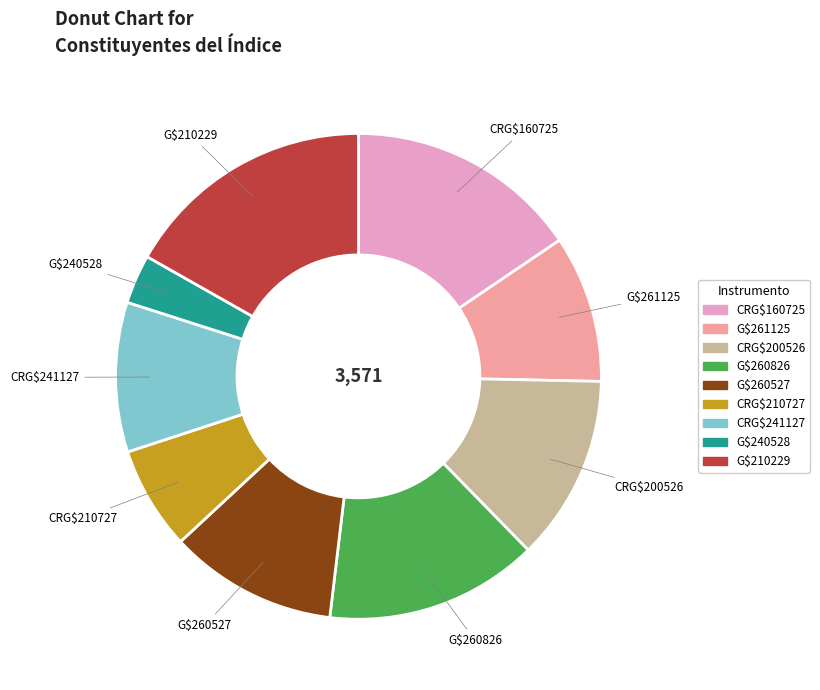

What is the ratio of the value at CRG$241127 to the value at G$260826?

0.7